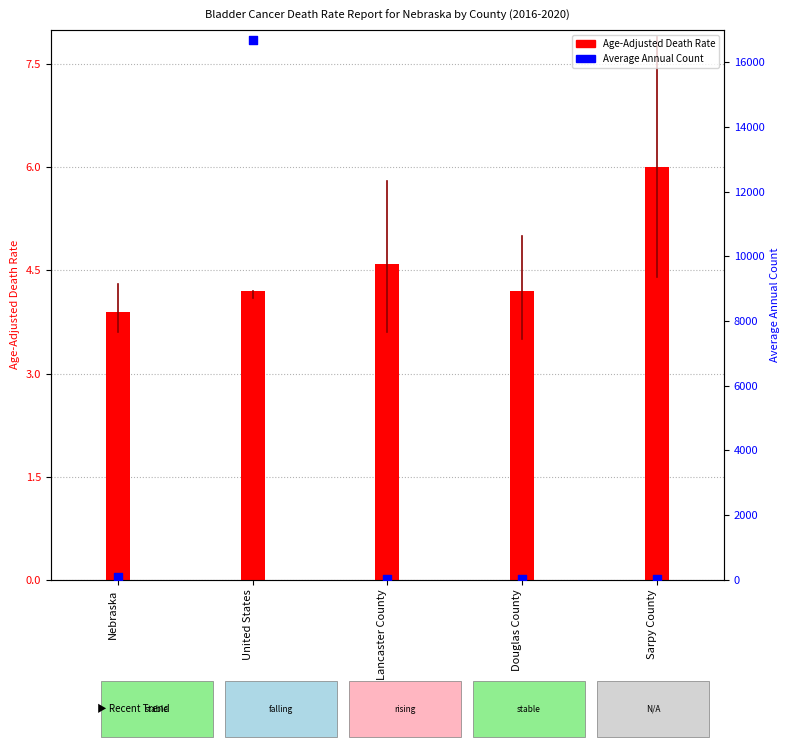

What are all the series names shown in the legend?

Age-Adjusted Death Rate, Average Annual Count